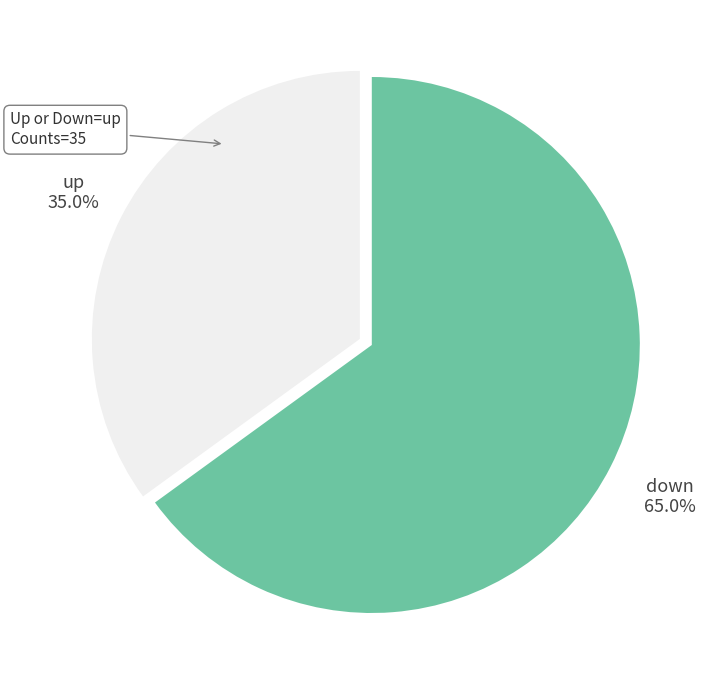

To the nearest percent, what portion does down represent?

65%